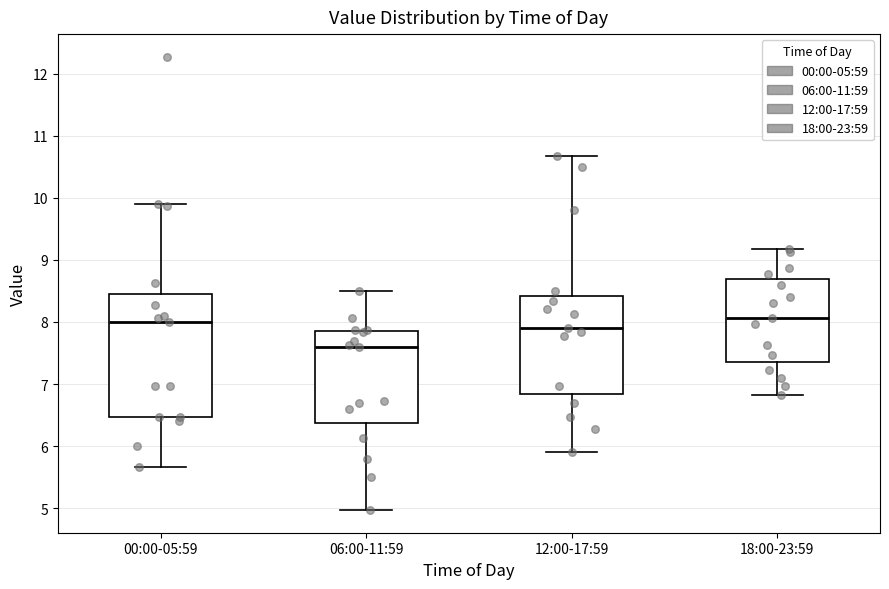

Where is the lower edge of the box for 12:00-17:59 on the y-axis? The values are not printed on the chart, so give them approximately, as read against the axis.

6.8